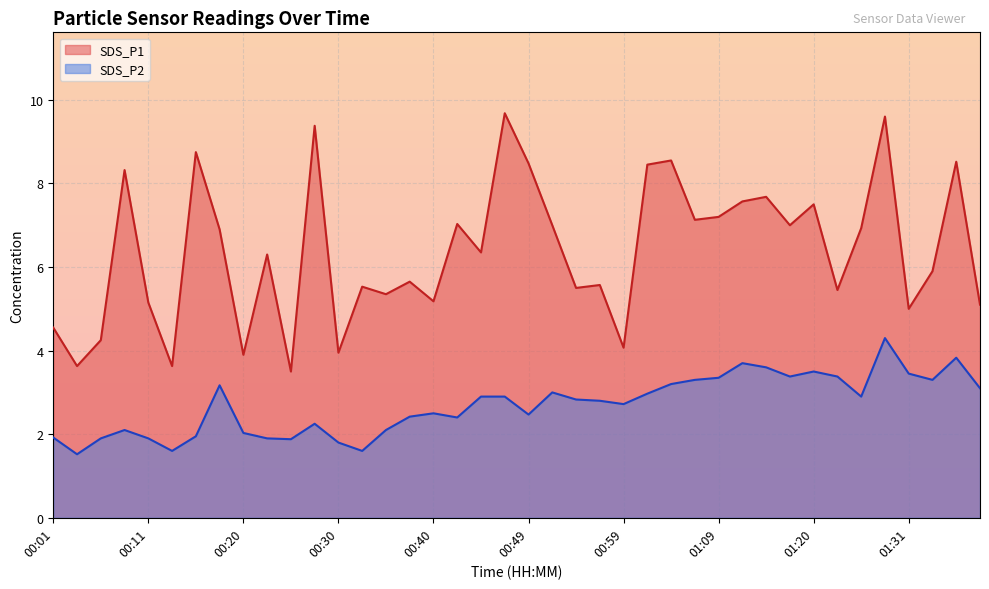

Rank the series at 01:29 from lowest to highest value.

SDS_P2, SDS_P1